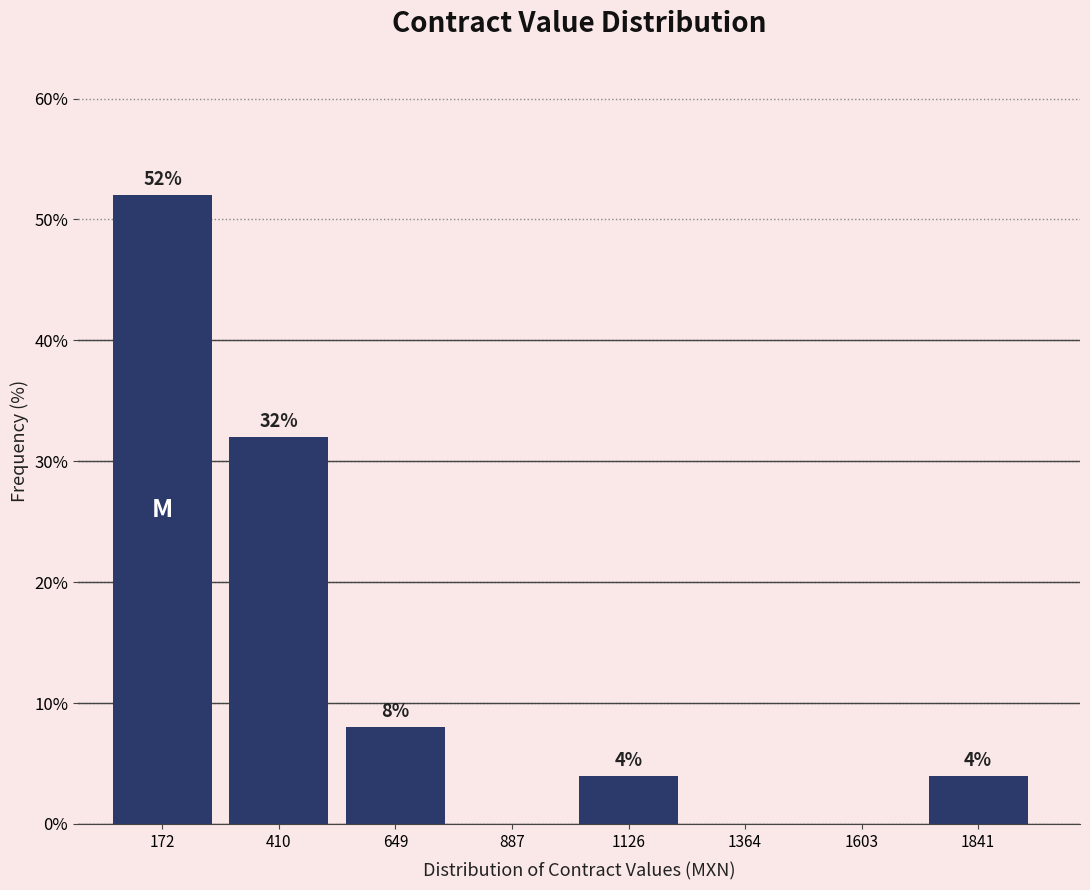

Reading left to right, what are all the values shown in this chart?

172=52	410=32	649=8	887=0	1126=4	1364=0	1603=0	1841=4